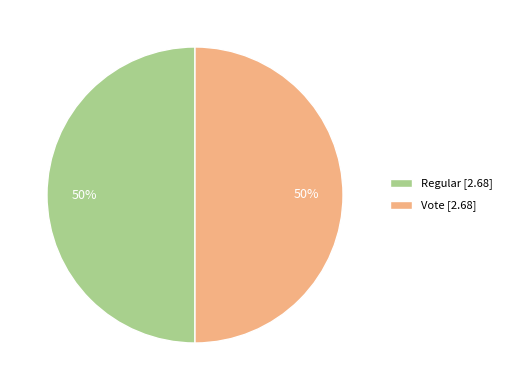

To the nearest percent, what is the combined percentage of Regular [2.68] and Vote [2.68]?

100%